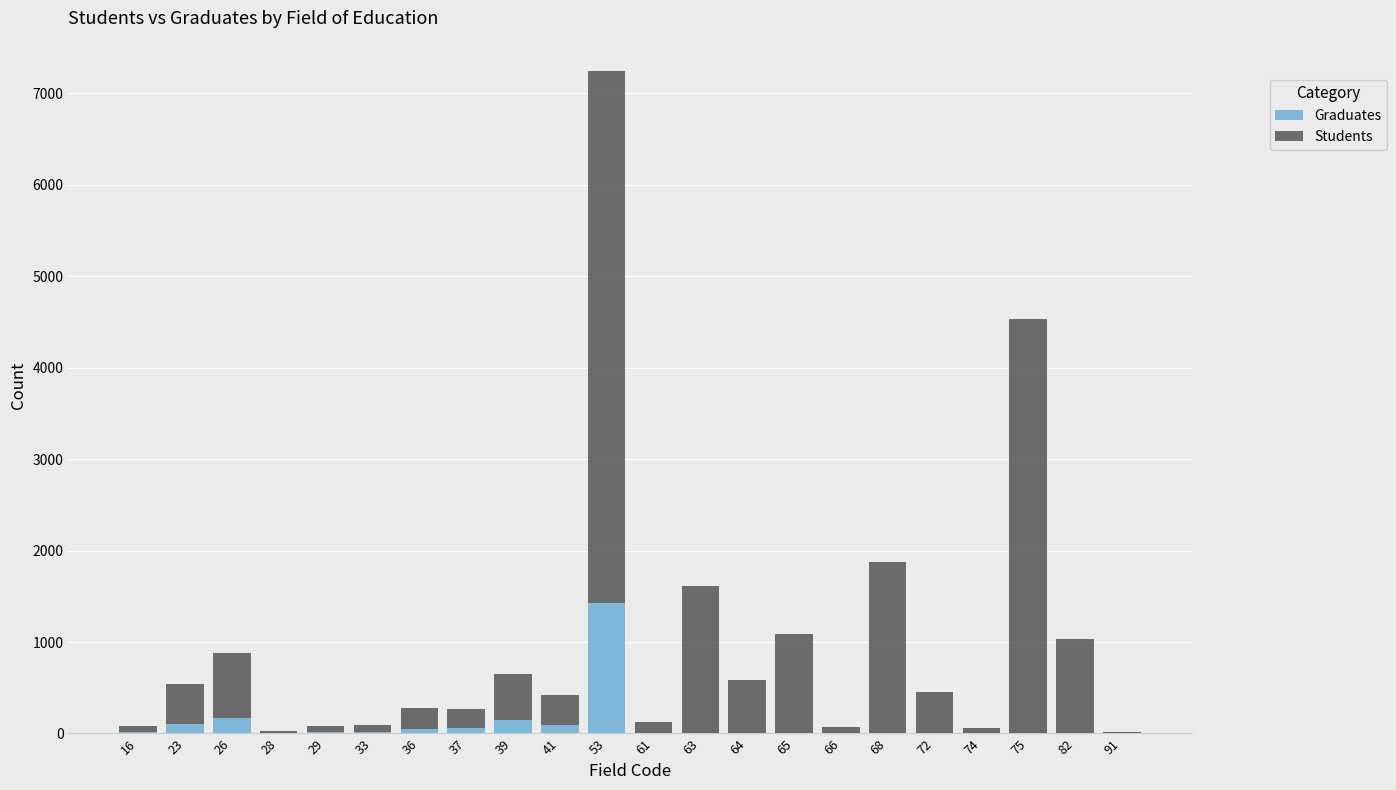

At which category is the sum across all series the highest?

53